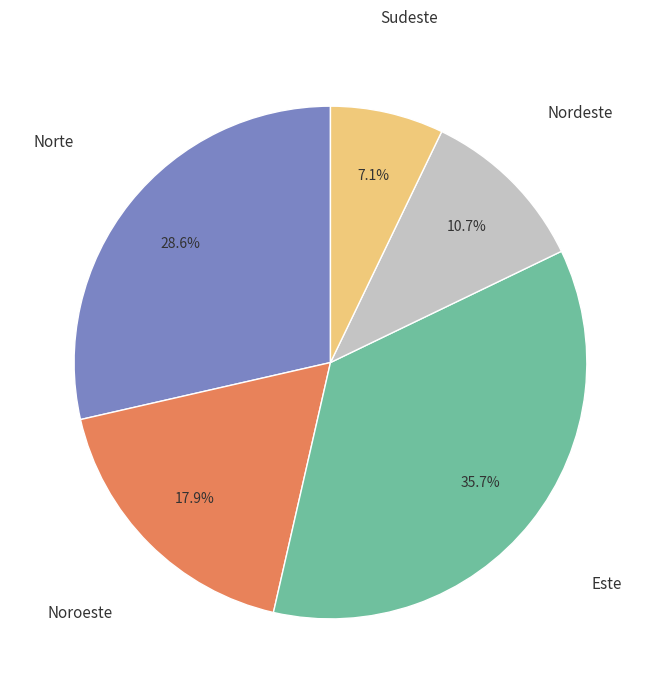

What is the ratio of the value at Norte to the value at Sudeste?

4.0